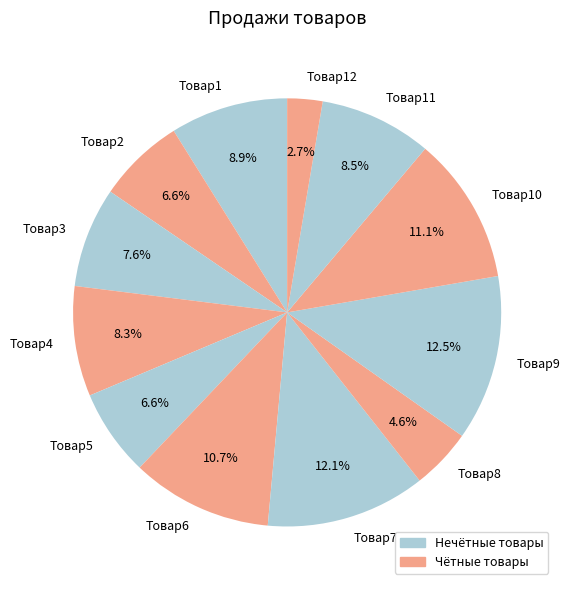

To the nearest percent, what is the average slice percentage?

8%